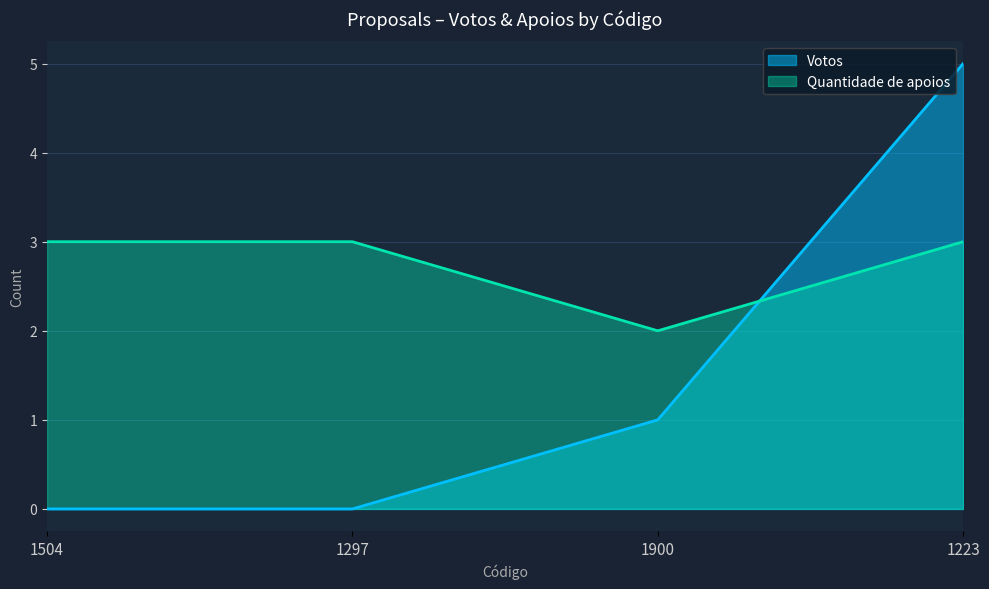

After their last crossing, which series has the higher values: Votos or Quantidade de apoios?

Votos